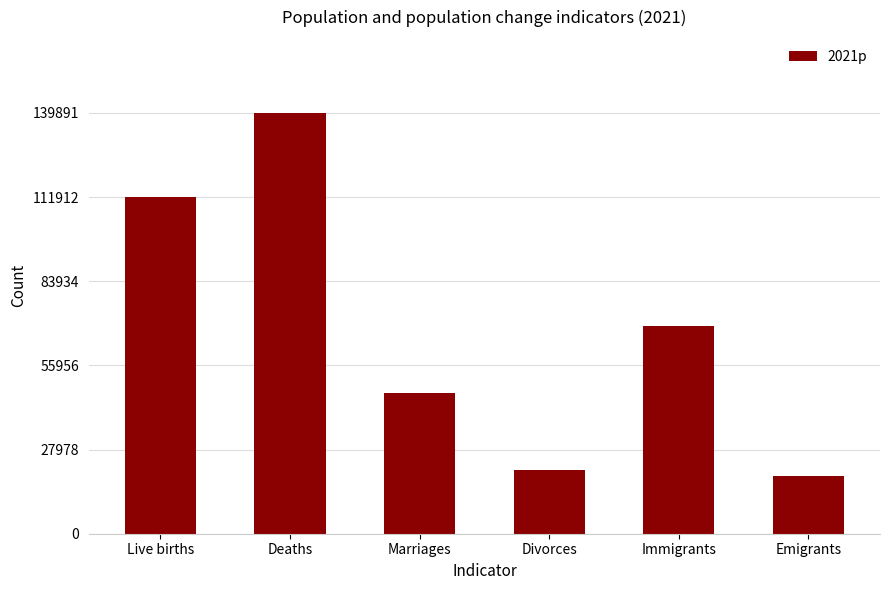

Which label corresponds to the largest value in the chart?

Deaths